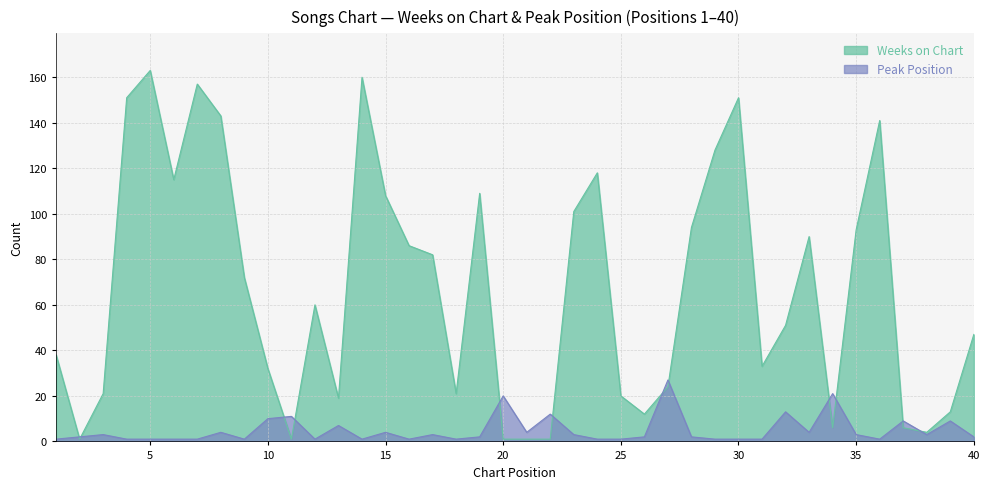

What is the sum of all Weeks on Chart values?

2674